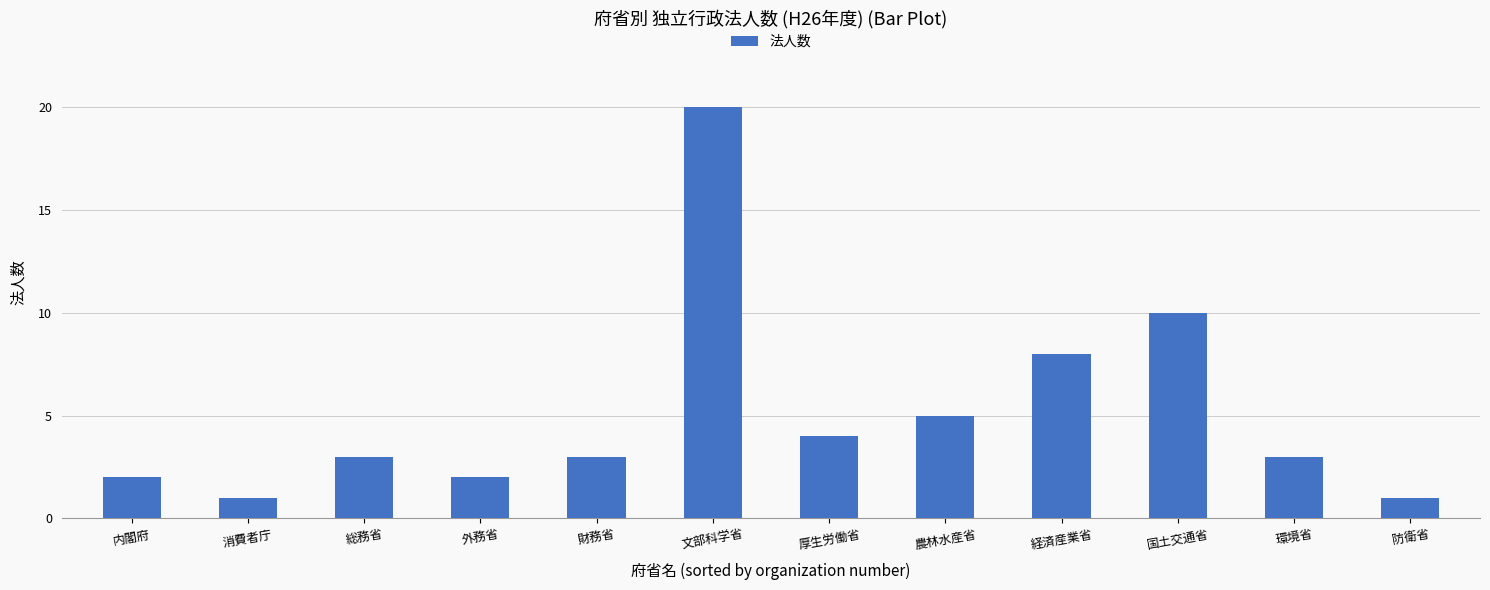

What is the maximum value shown in the chart?

20